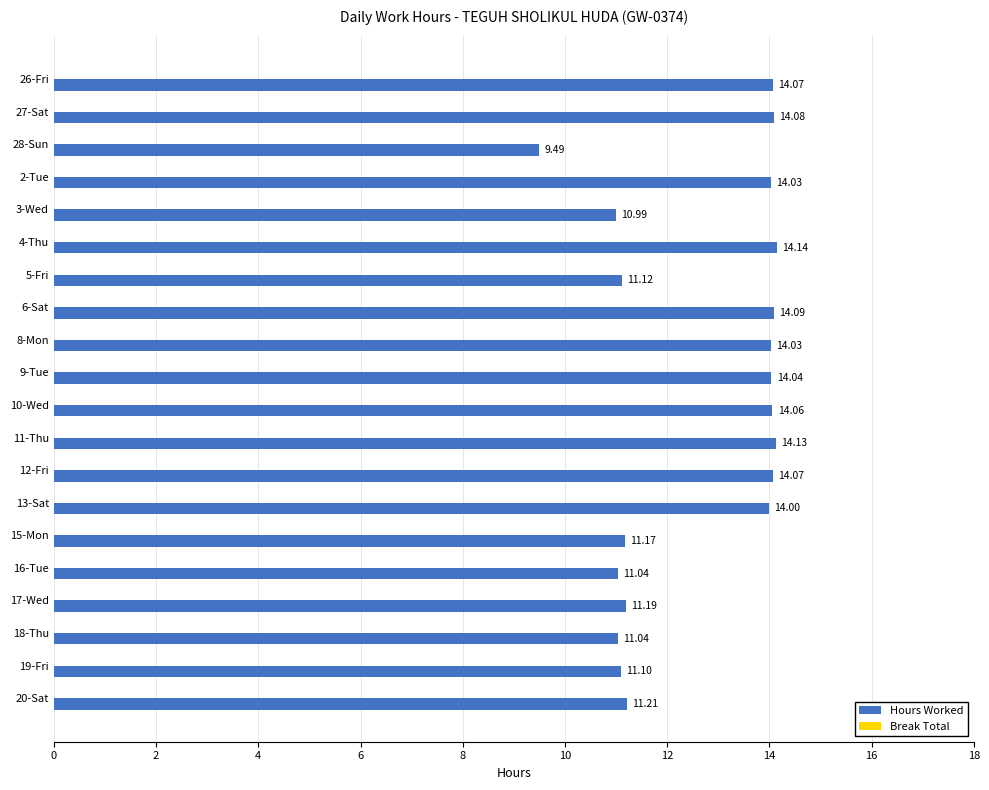

Approximately how many times larger is the value at 19-Fri compared to 11-Thu?

0.8